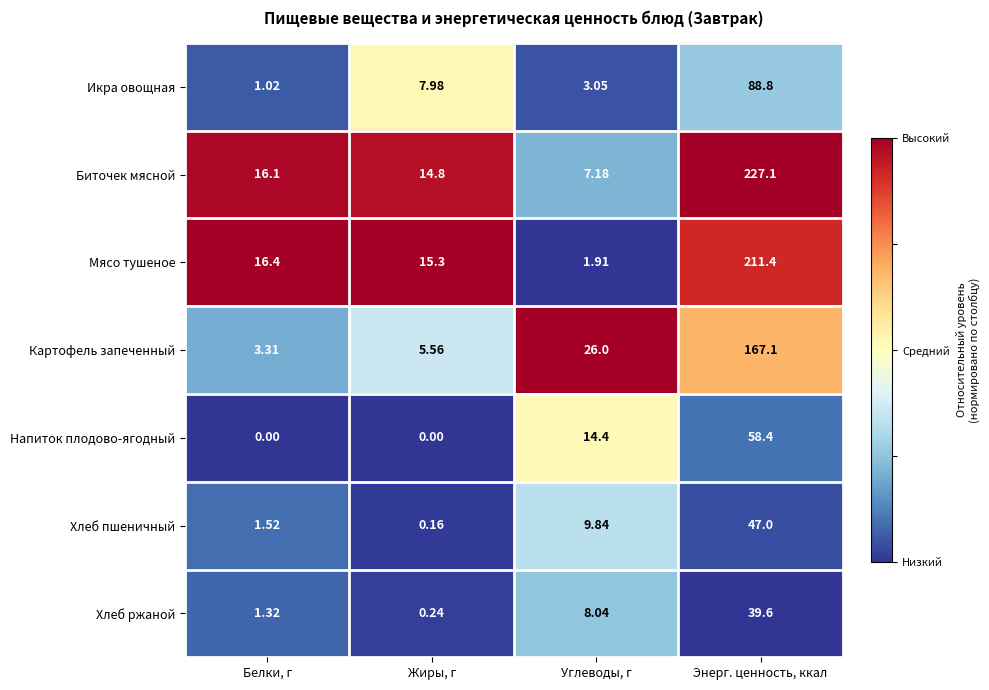

Which series has the largest total across all categories?

Биточек мясной